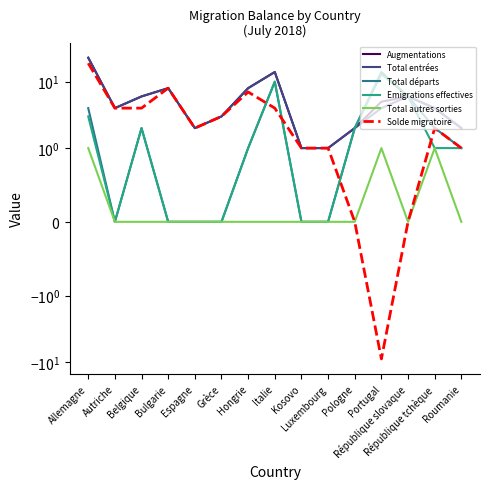

Is this an area chart (filled region under the line)?

No